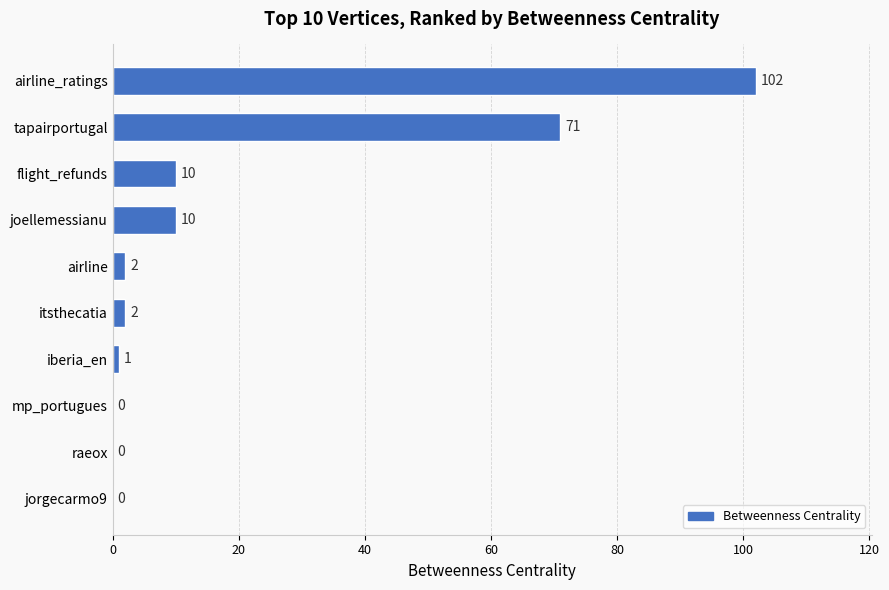

How many values are above zero?

7